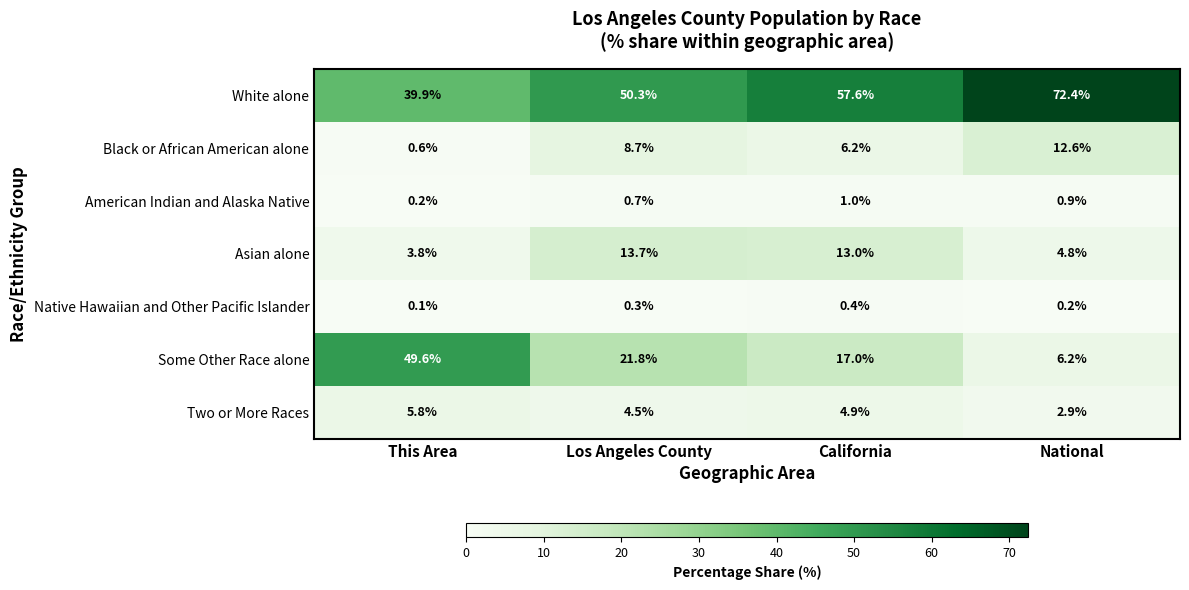

What is the average value of the Some Other Race alone series?

23.7